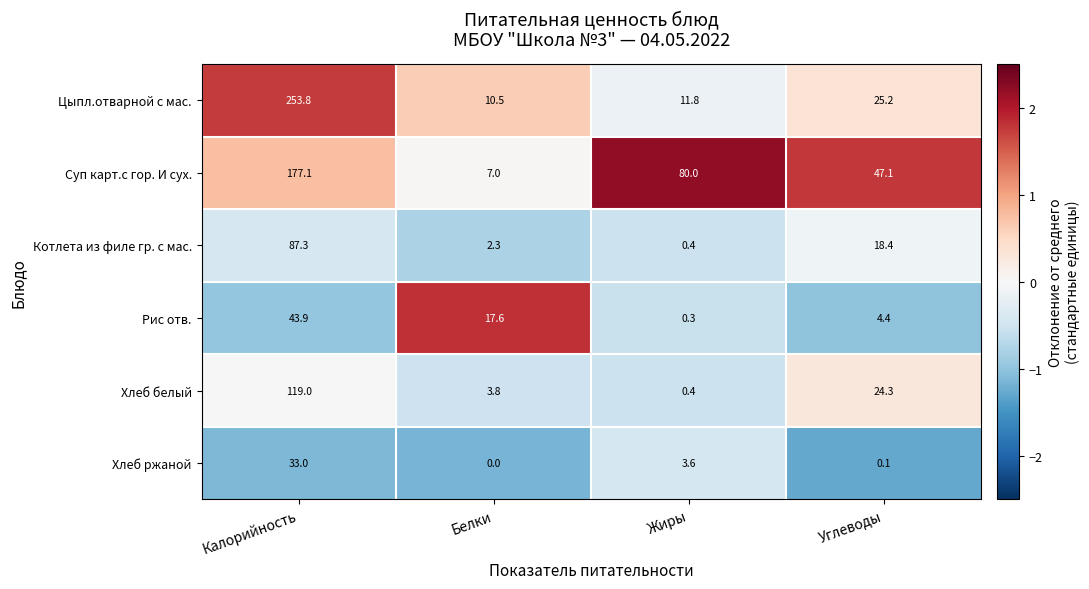

Which series has the widest spread of values?

Цыпл.отварной с мас.